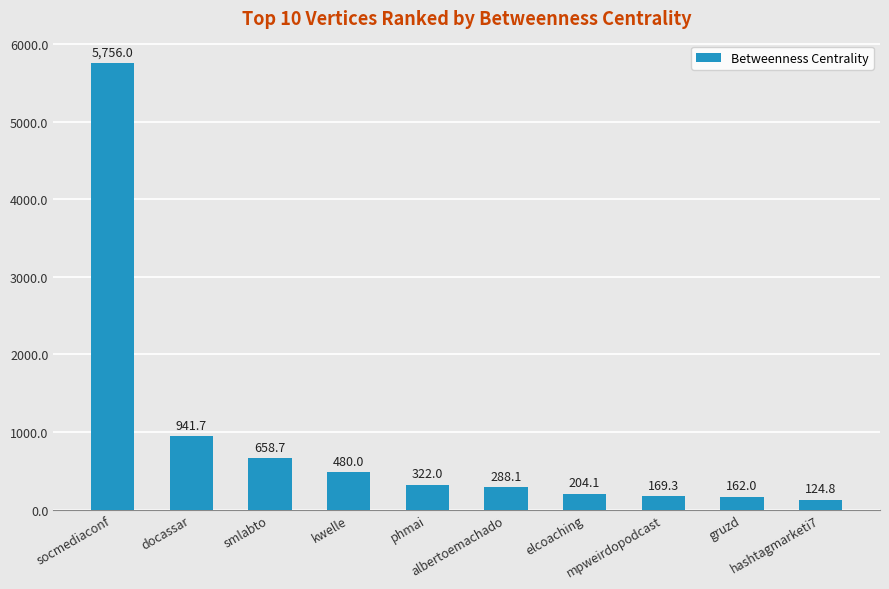

The value at docassar is 941.7. True or false?

True